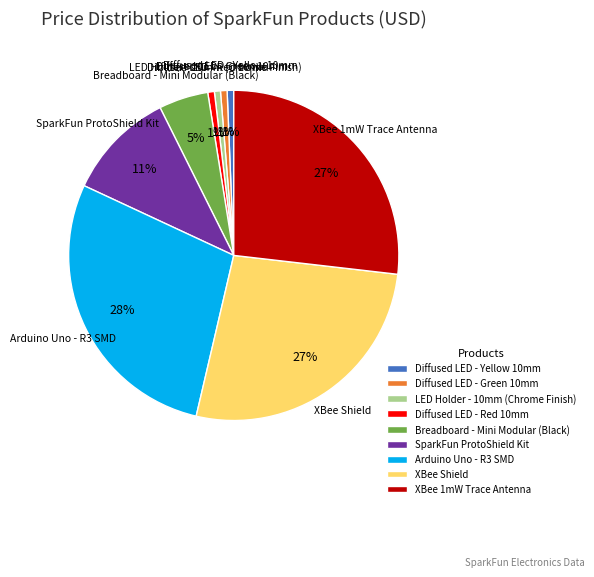

Does Diffused LED - Red 10mm represent more than half of the total?

No